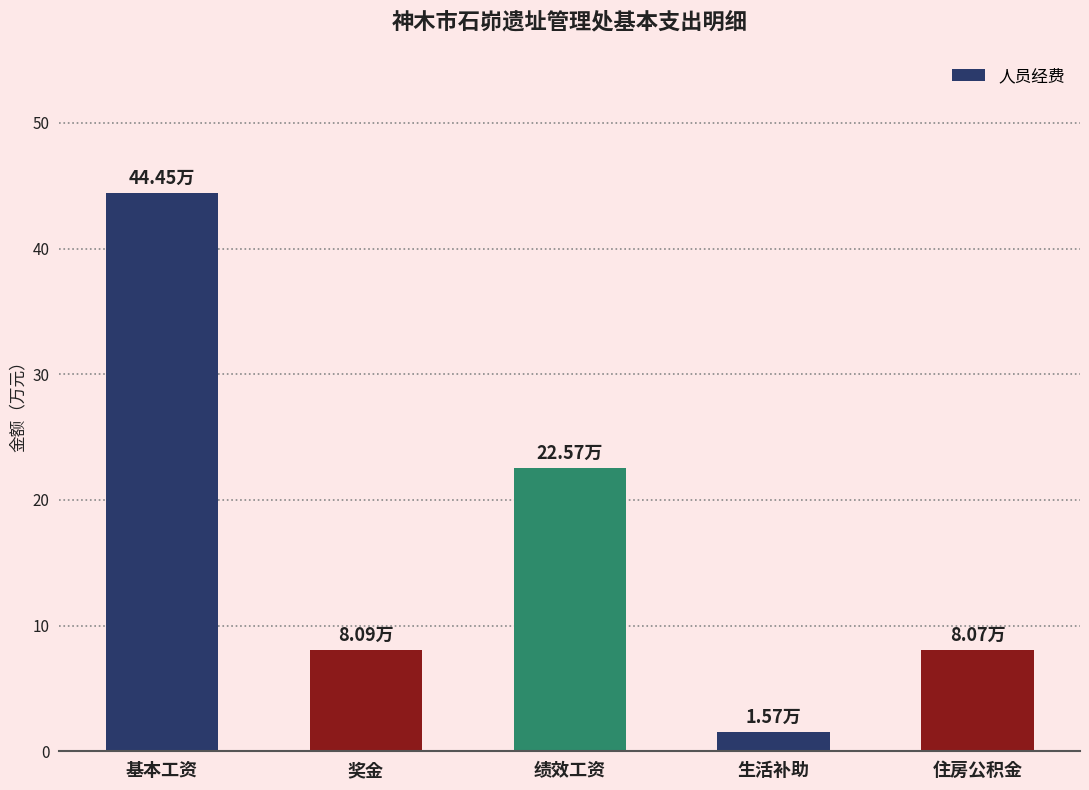

The chart shows a value of 13.3 at 住房公积金. True or false?

False